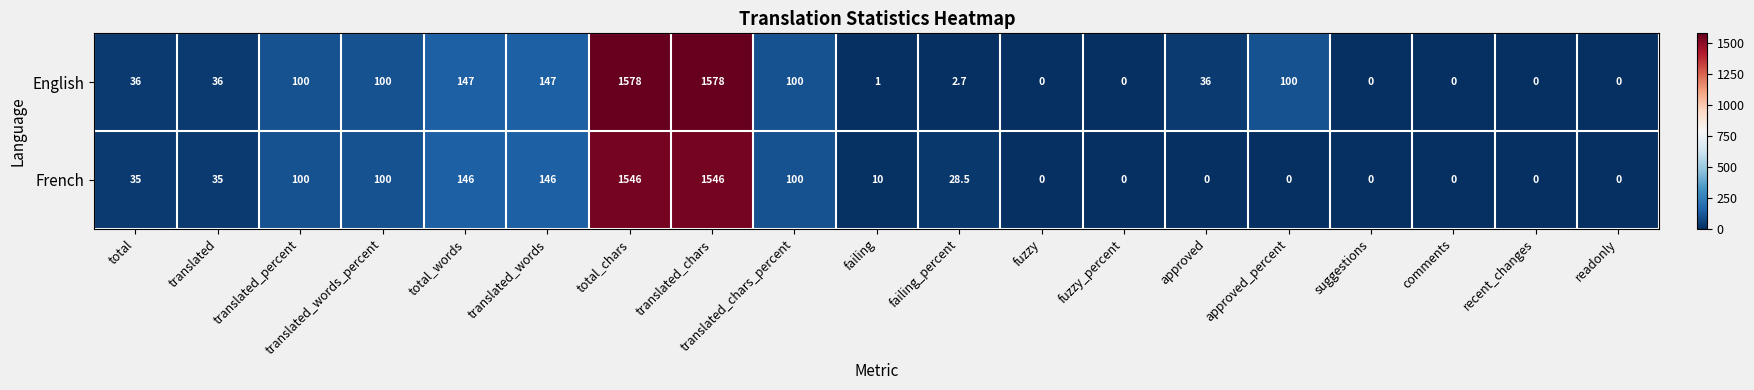

Rank the series by their average value, from lowest to highest.

French, English